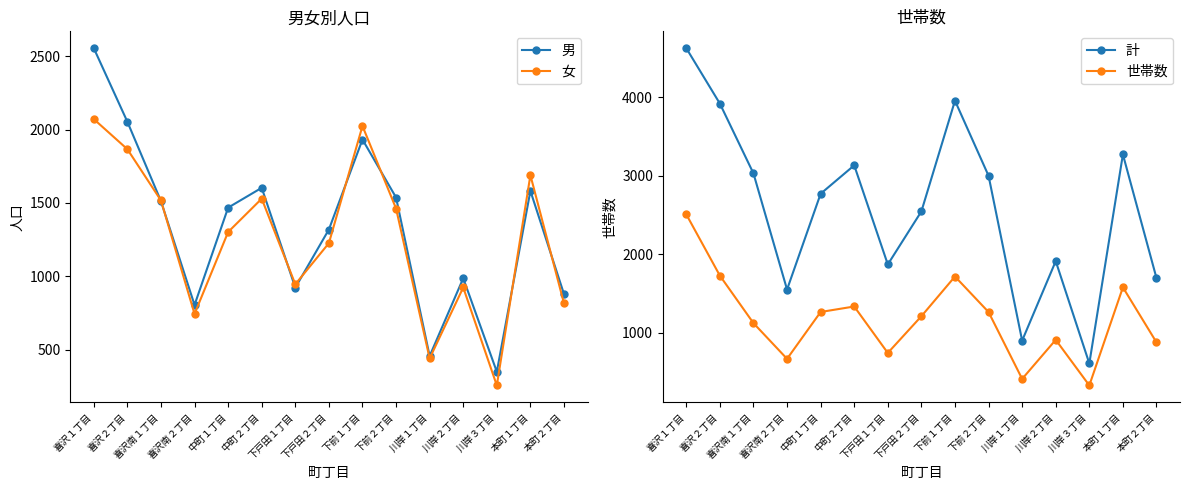

What is the value of the 男 point at the 15th from the left?

879